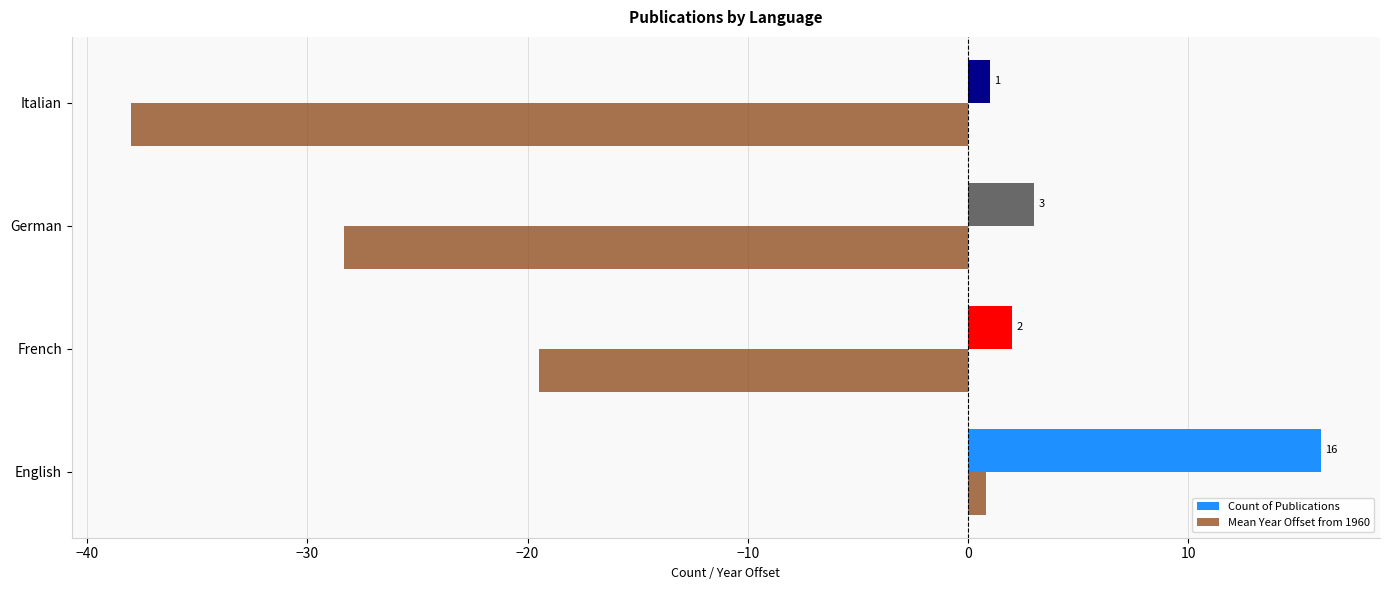

The value of Count of Publications at German is 3.0. True or false?

True